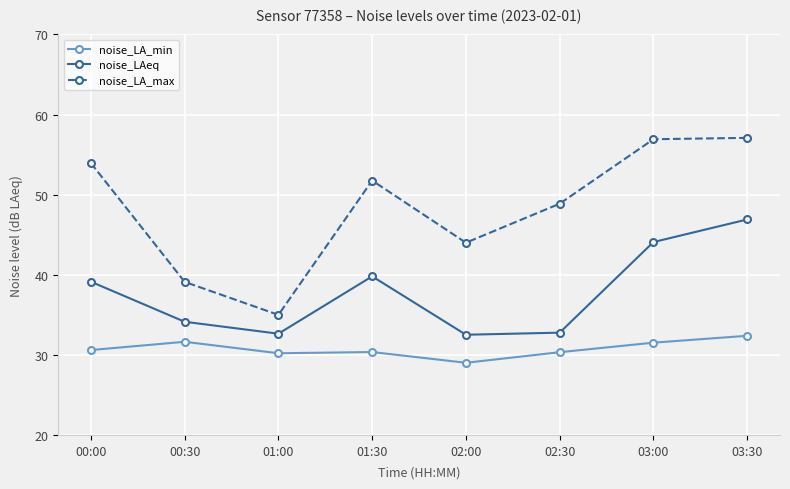

The value of noise_LA_min at 02:00 is 19.8. True or false?

False